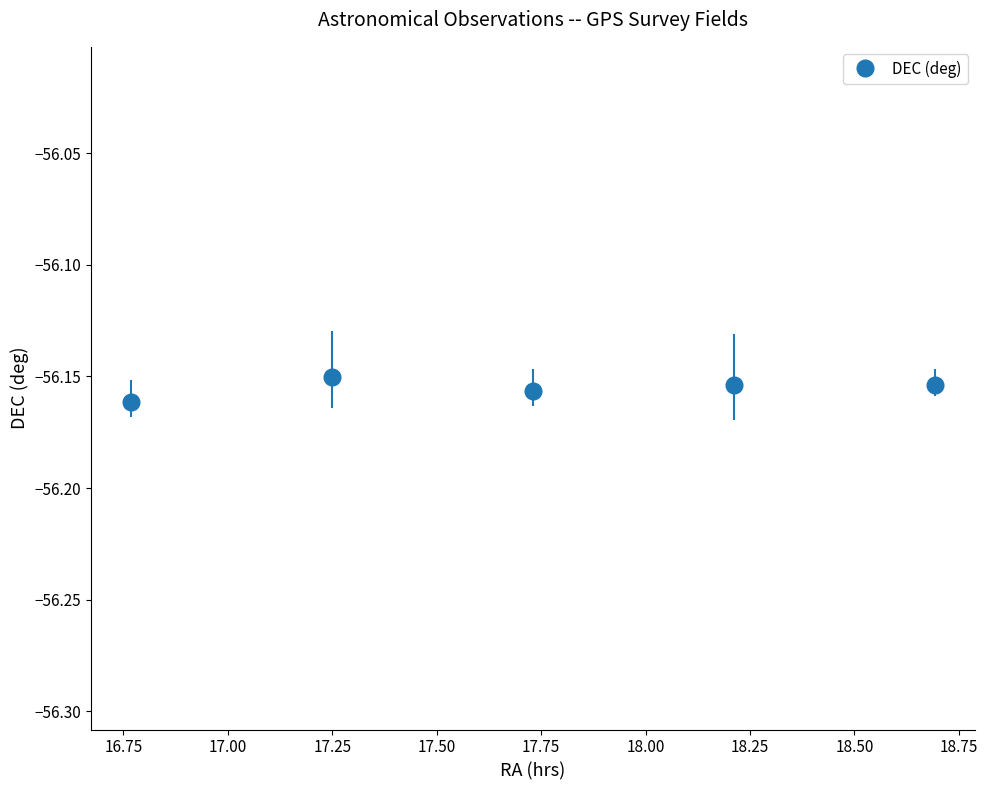

What is the sum of all values?

-280.8